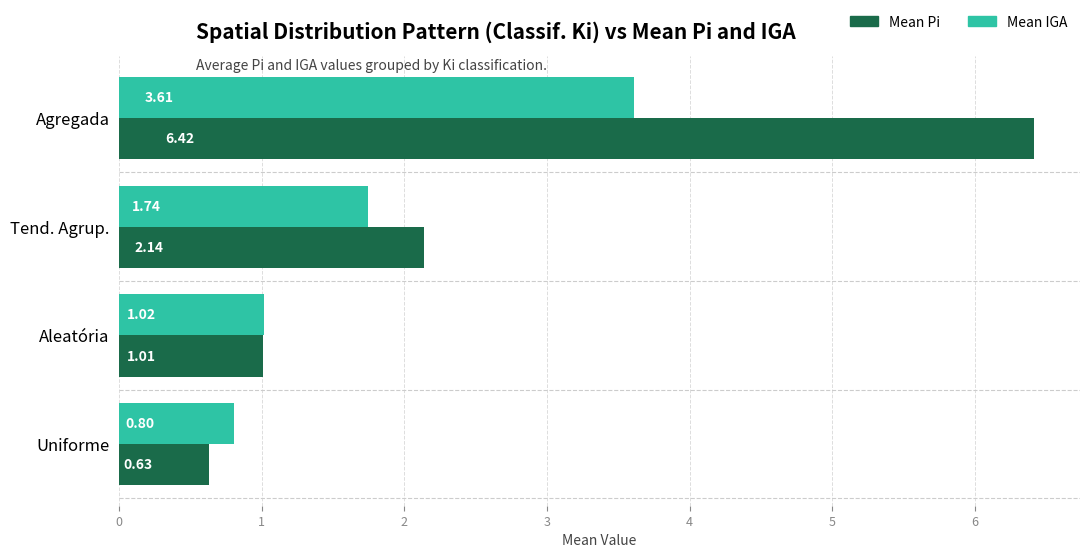

What is the average value of the Mean Pi series?

2.5